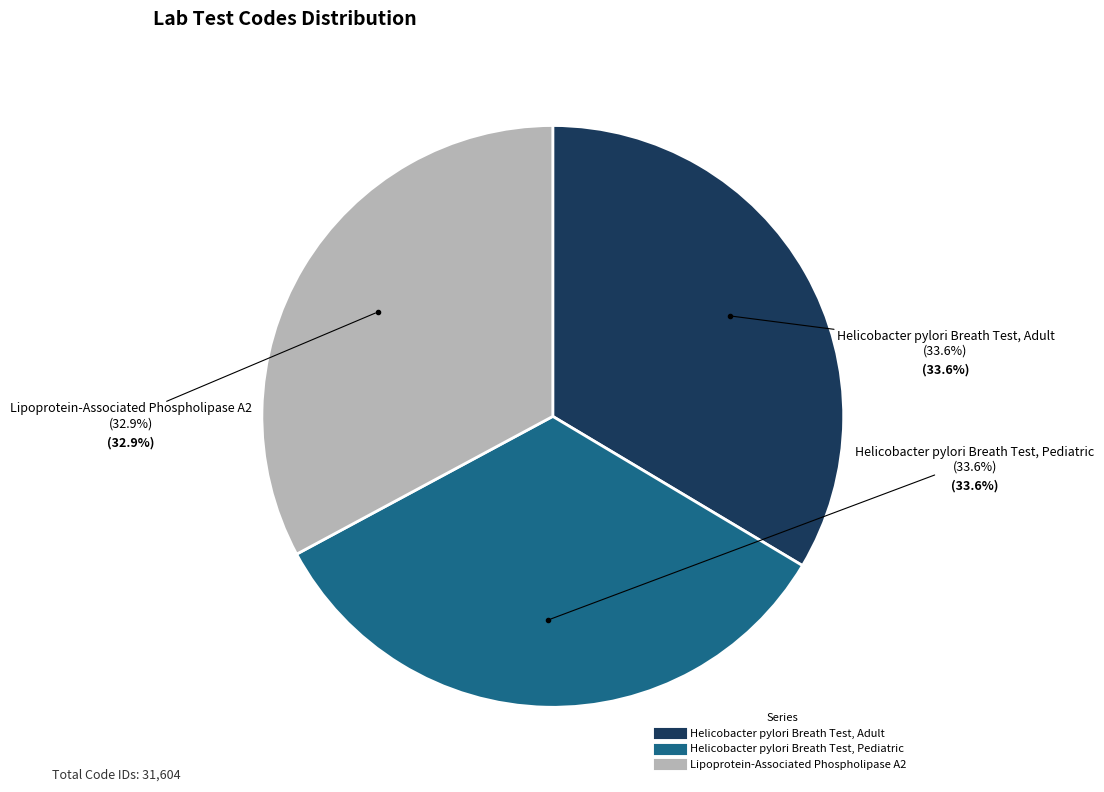

Between Lipoprotein-Associated Phospholipase A2 and Helicobacter pylori Breath Test, Pediatric, which is larger?

Helicobacter pylori Breath Test, Pediatric